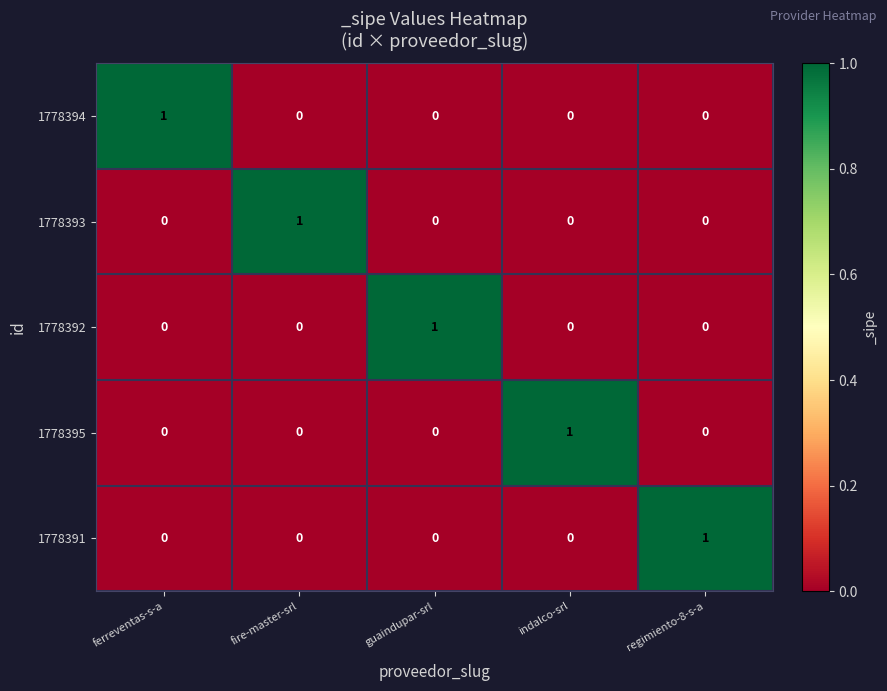

How many 1778395 values are between 0 and 1?

5